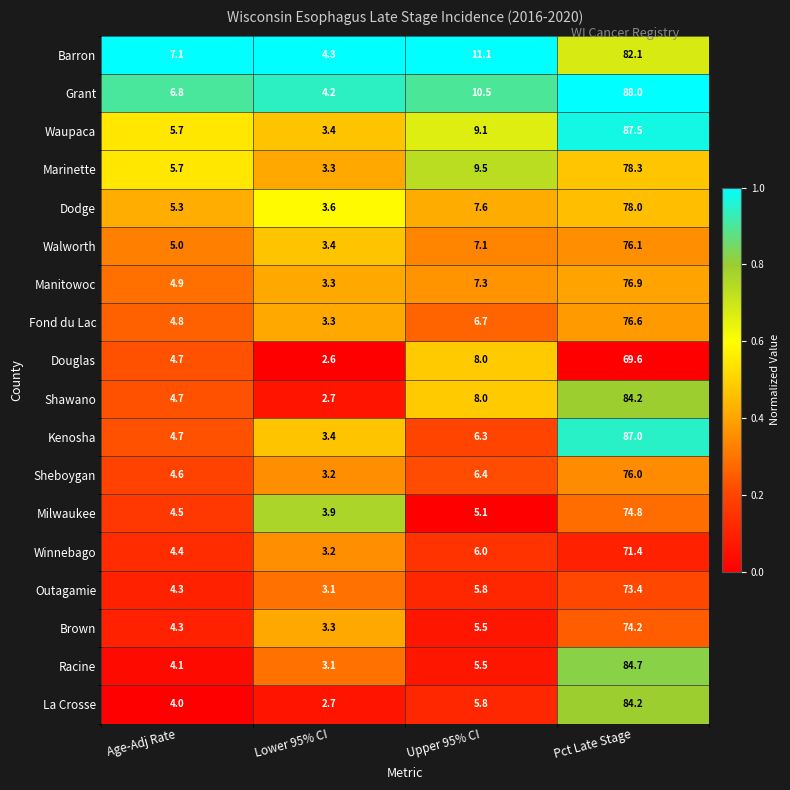

At which label is Racine closest to 43?

Upper 95% CI